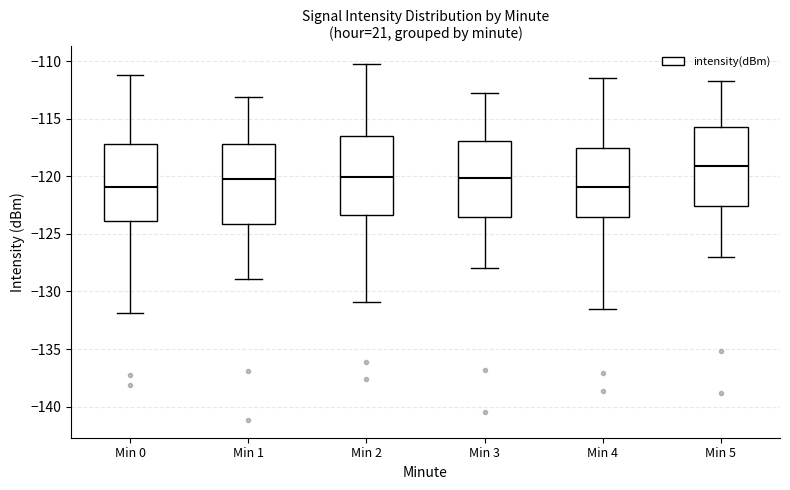

Reading left to right, transcribe this box plot: for each box, give where its median line is, the range the box spans, and where its two whiskers end, as read against the y-axis. The values are not printed on the chart, so give them approximately, as read against the axis.

Min 0: median -121.0, box -124.0 to -117.0, whiskers -132.0 to -111.0
Min 1: median -120.0, box -124.0 to -117.0, whiskers -129.0 to -113.0
Min 2: median -120.0, box -123.5 to -116.5, whiskers -131.0 to -110.5
Min 3: median -120.0, box -123.5 to -117.0, whiskers -128.0 to -113.0
Min 4: median -121.0, box -123.5 to -117.5, whiskers -131.5 to -111.5
Min 5: median -119.0, box -122.5 to -115.5, whiskers -127.0 to -111.5